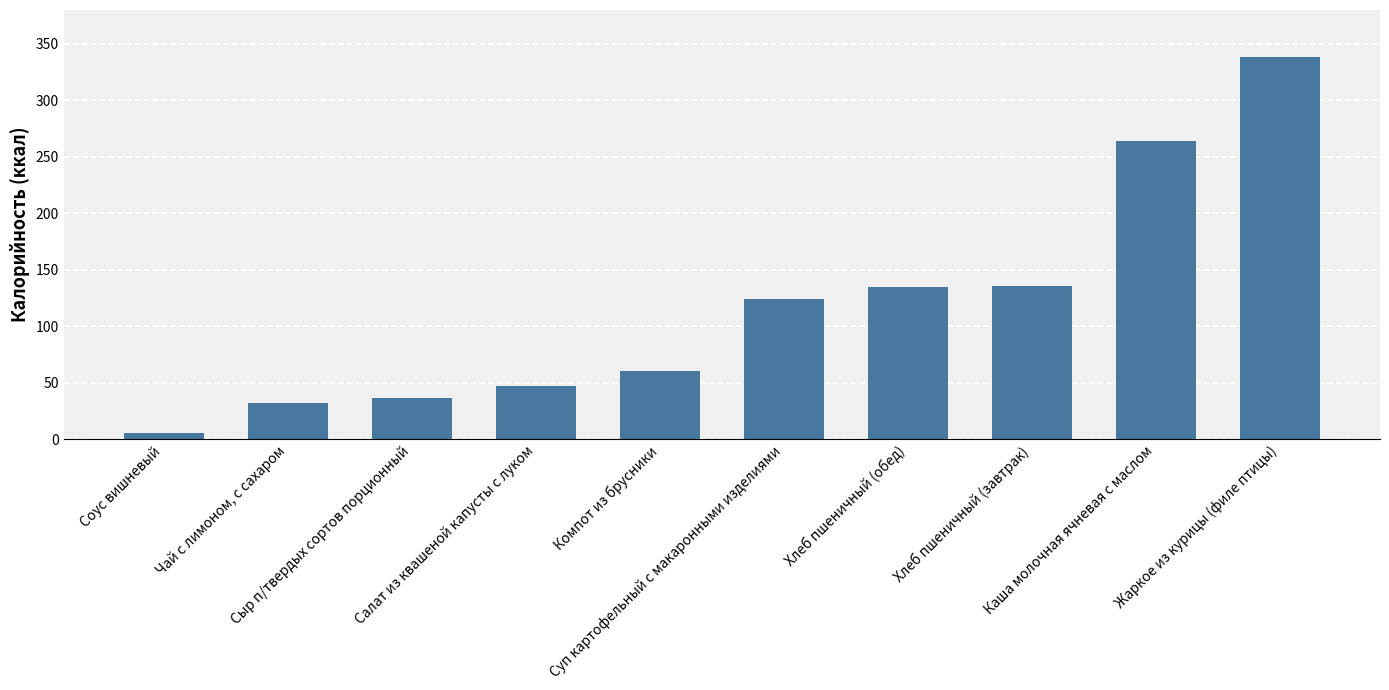

What is the difference between the maximum and second lowest values?

306